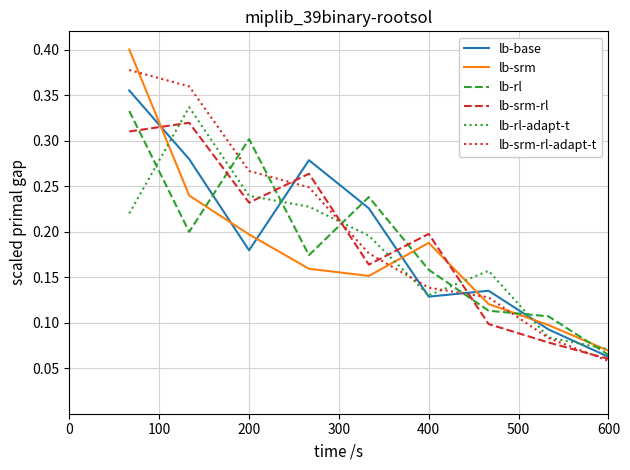

True or false: lb-rl-adapt-t and lb-rl cross at least once.

True